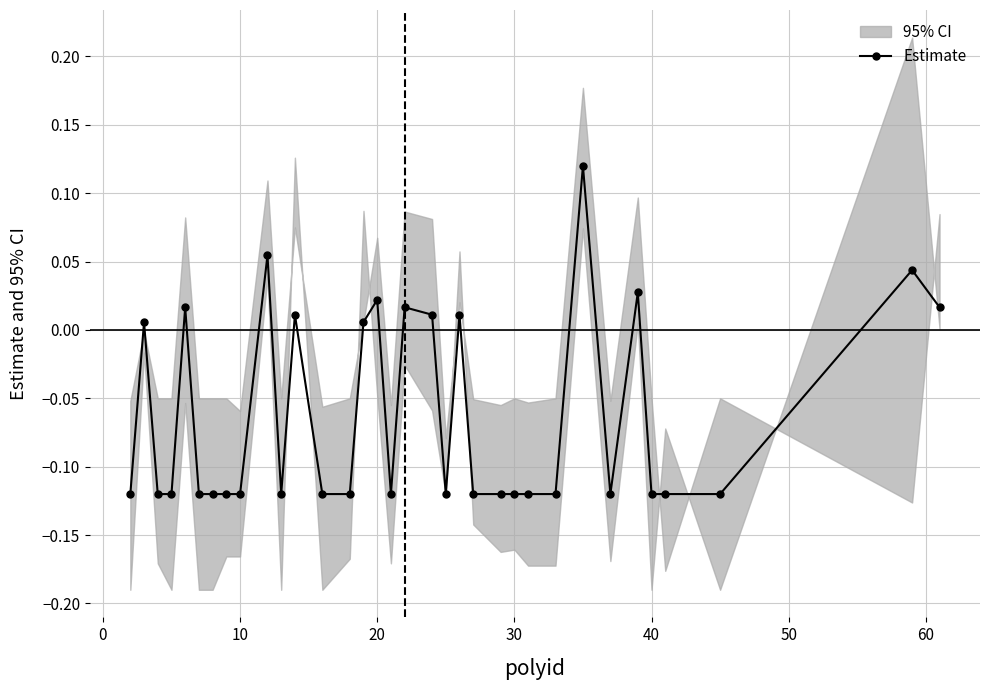

What is the minimum value shown in the chart?

-0.1